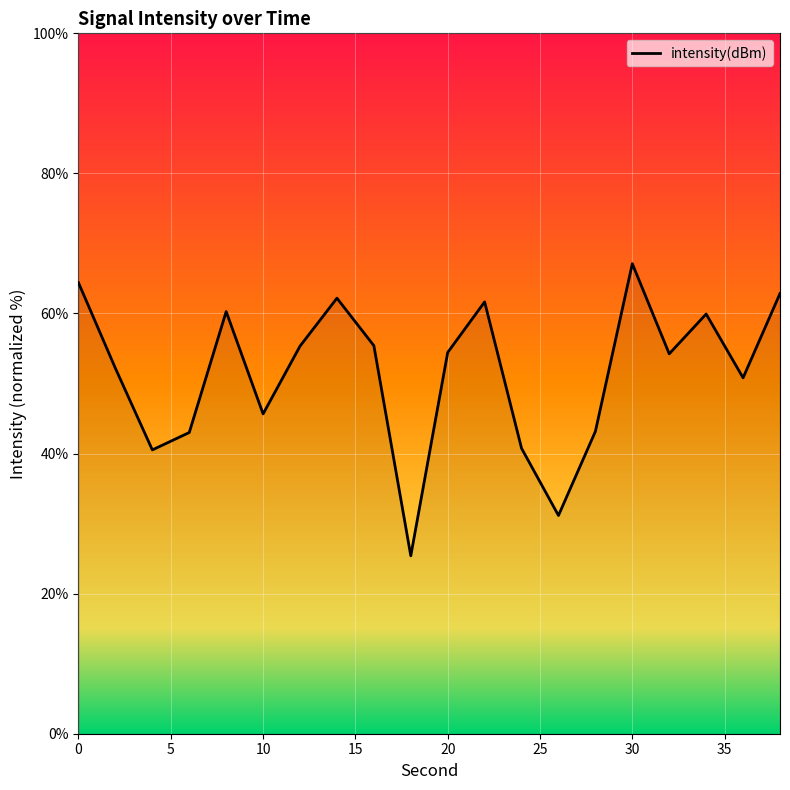

What is the maximum value shown in the chart?

67.1